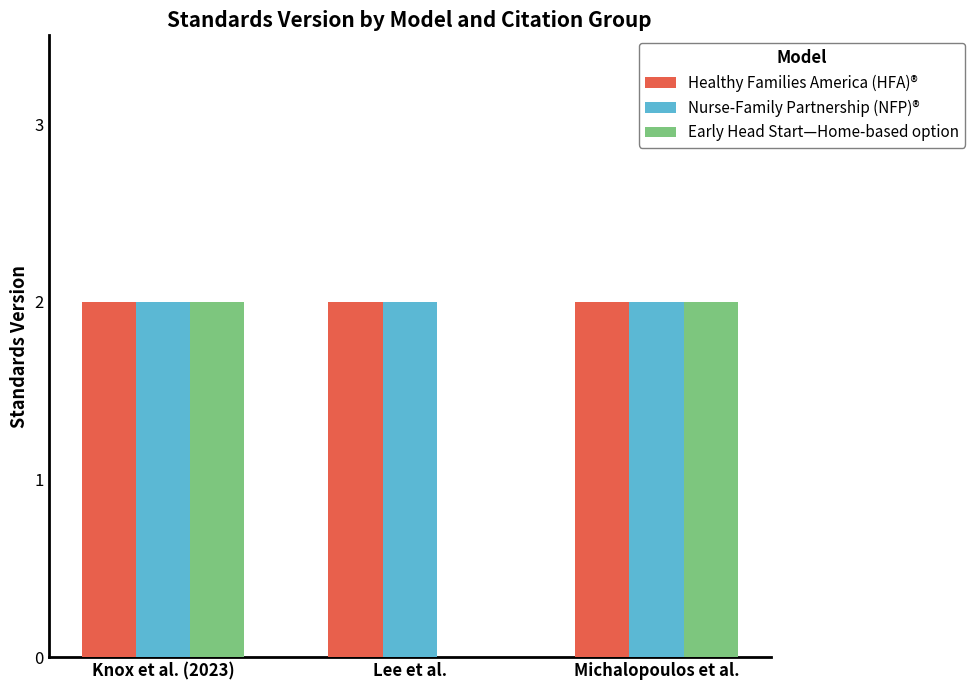

Reading left to right, list all the values displayed in this chart.

Healthy Families America (HFA)®: Knox et al. (2023)=2	Lee et al.=2	Michalopoulos et al.=2
Nurse-Family Partnership (NFP)®: Knox et al. (2023)=2	Lee et al.=2	Michalopoulos et al.=2
Early Head Start—Home-based option: Knox et al. (2023)=2	Lee et al.=0	Michalopoulos et al.=2